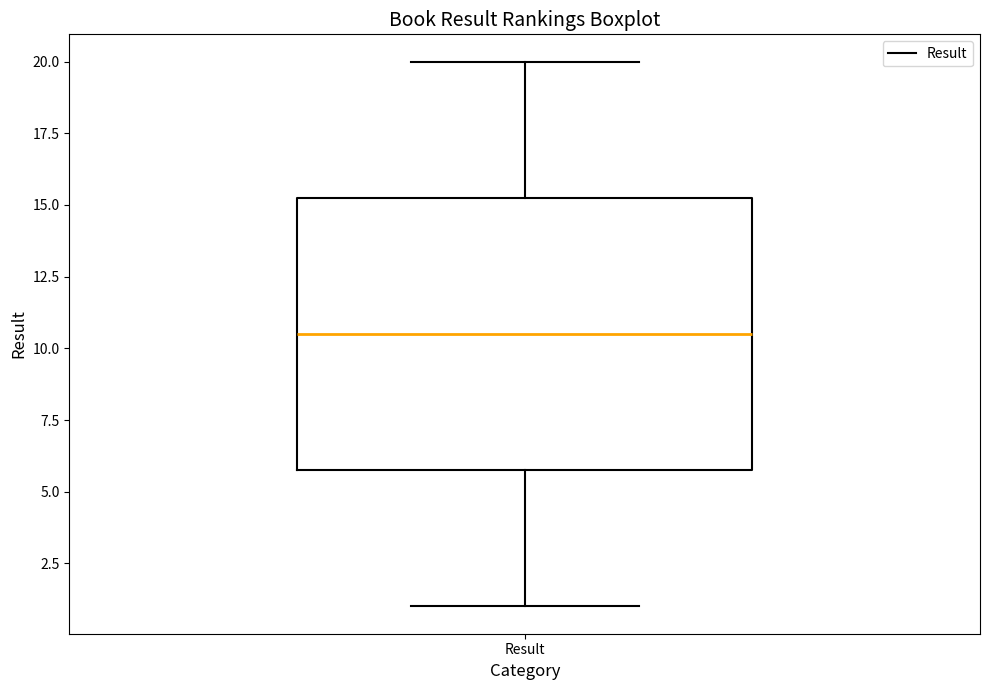

Read this box plot against the y-axis: the position of the median line, the range covered by the box, and the ends of both whiskers. The values are not printed on the chart, so give them approximately, as read against the axis.

median 10.5, box 6.0 to 15.5, whiskers 1.0 to 20.0